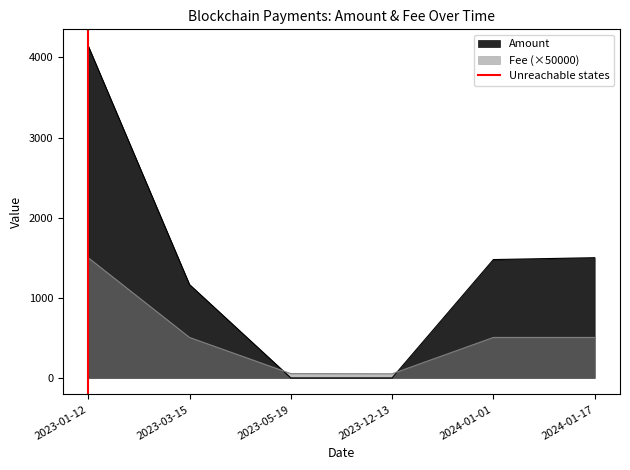

Where do Fee (×50000) and Amount first cross each other?

2023-03-15 and 2023-05-19